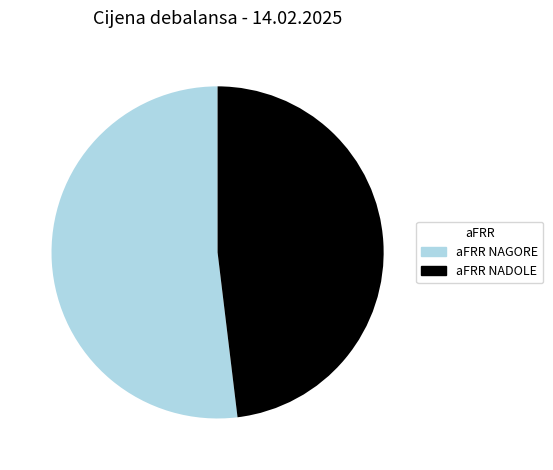

Is there a majority slice in this chart?

Yes